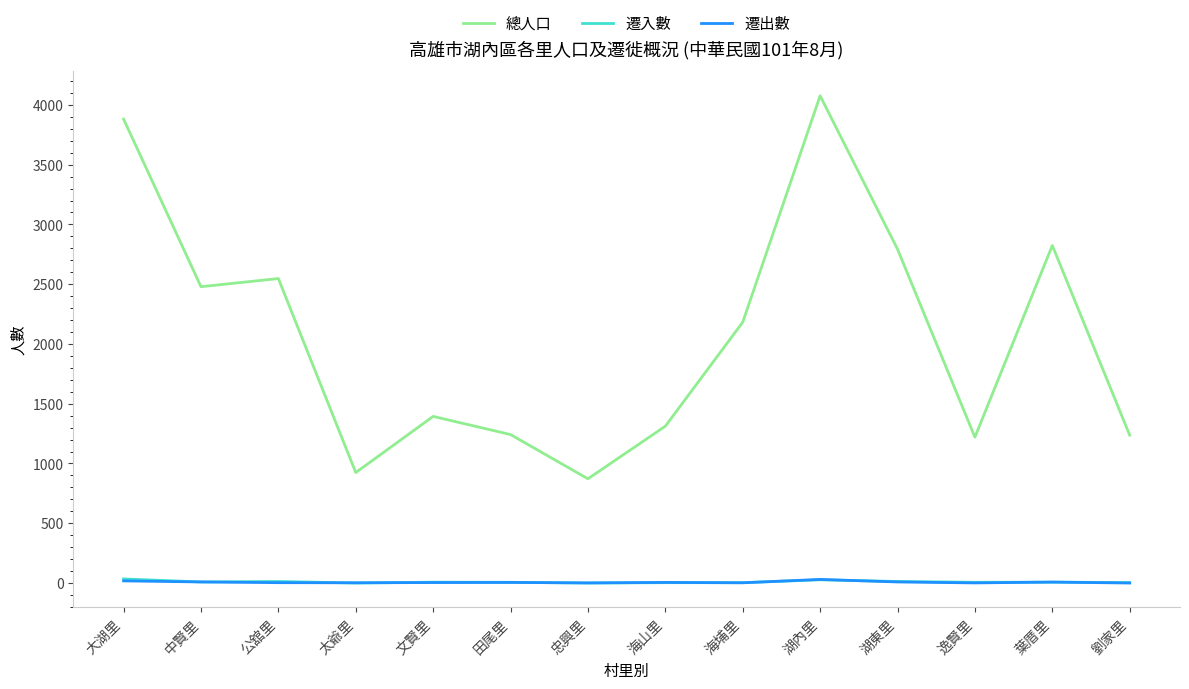

The 總人口 series shows 2824 at 葉厝里. True or false?

True